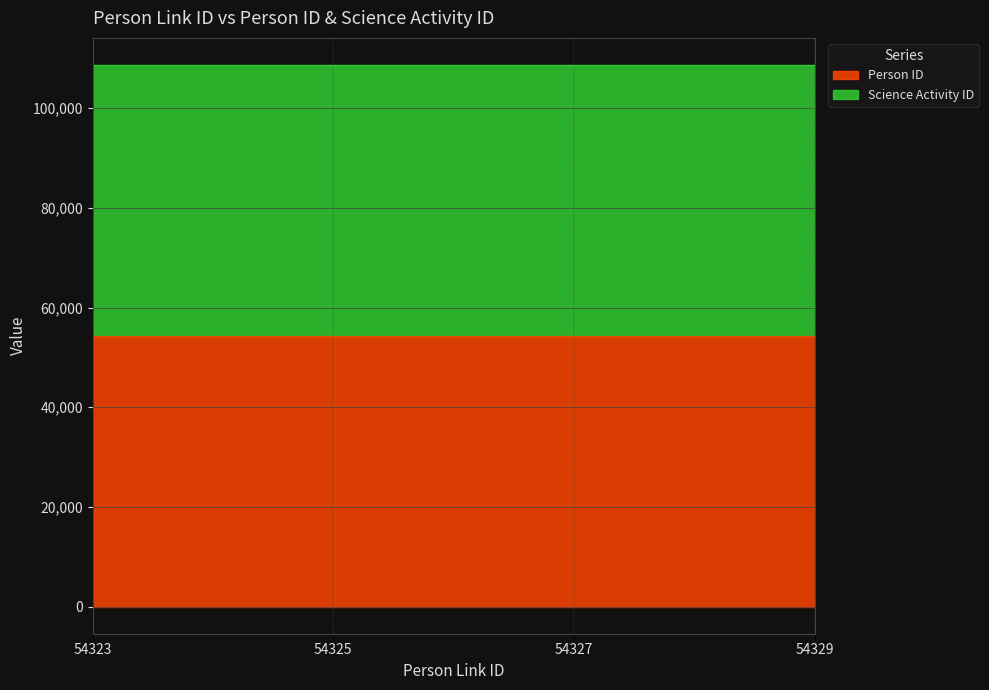

Between 54323 and 54329, which is larger?

54329